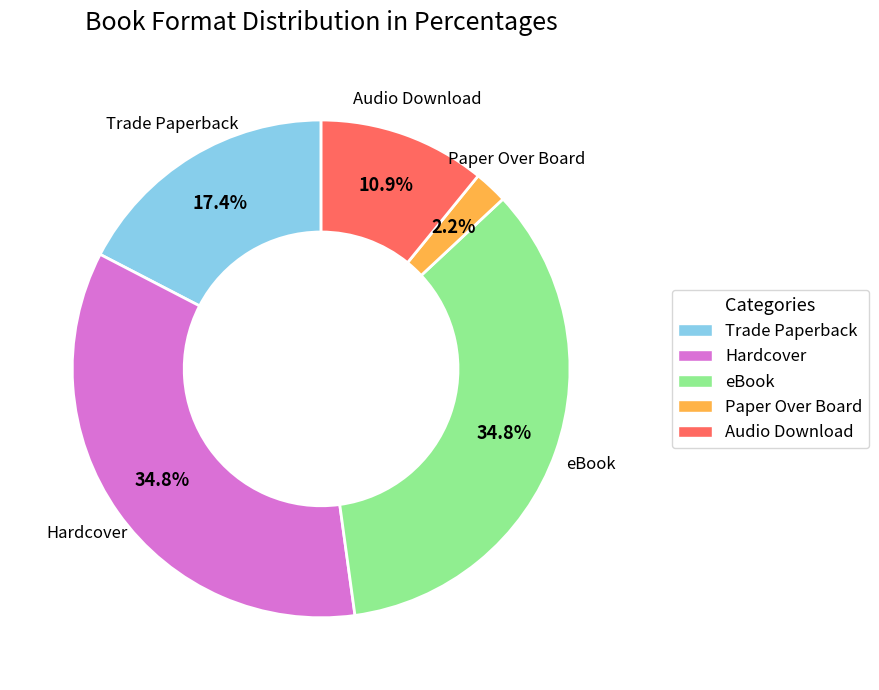

Which slice is the smallest?

Paper Over Board